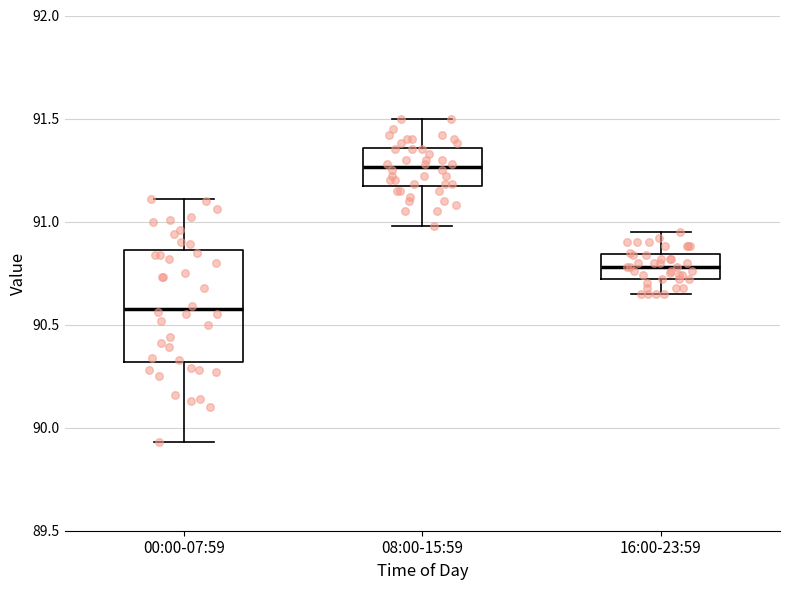

Where does the lower whisker of the box for 08:00-15:59 end on the y-axis? The values are not printed on the chart, so give them approximately, as read against the axis.

91.00